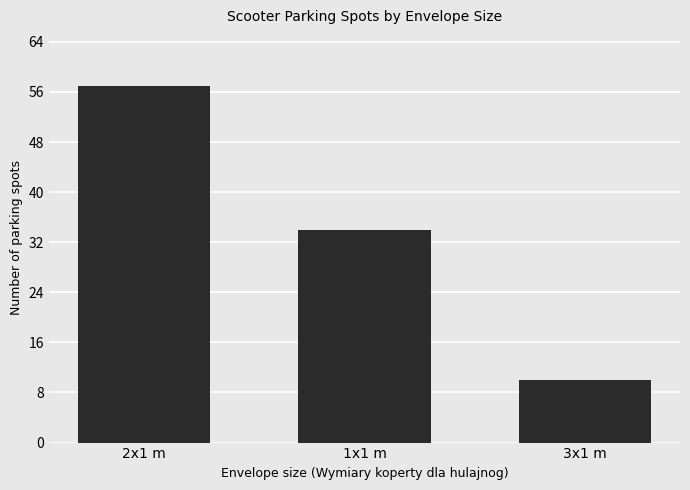

What is the label of the 1st bar from the right?

3x1 m